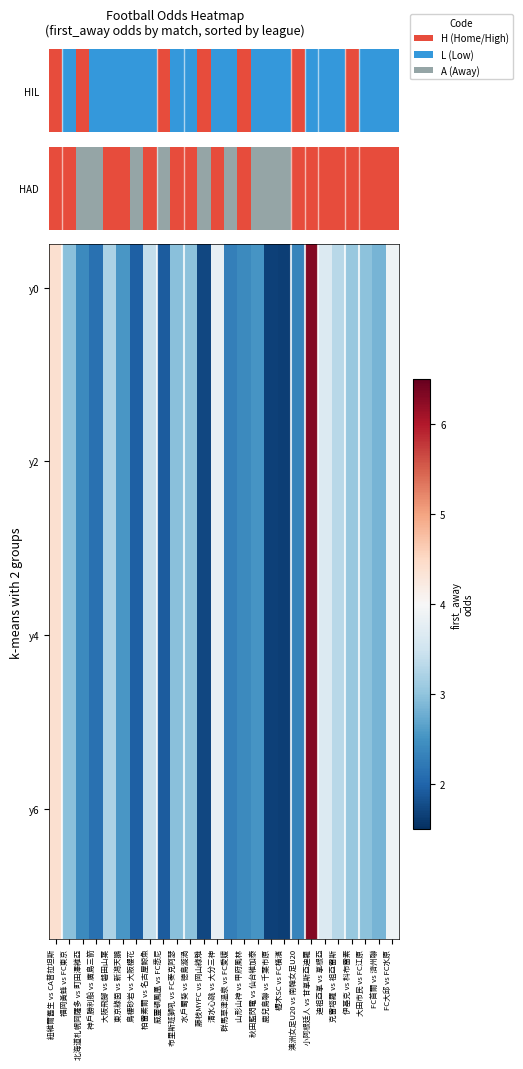

What is the total value across all series at 伊基克 vs 科布雷素?

24.4